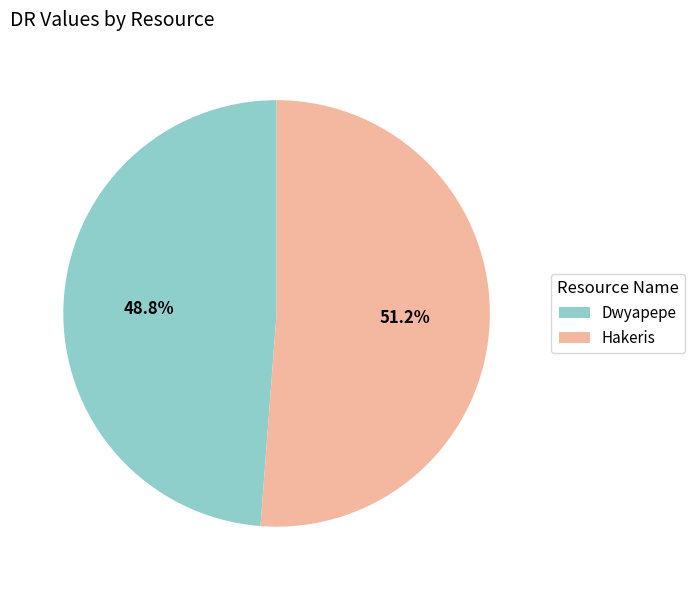

The Hakeris slice represents 63% of the pie. True or false?

False